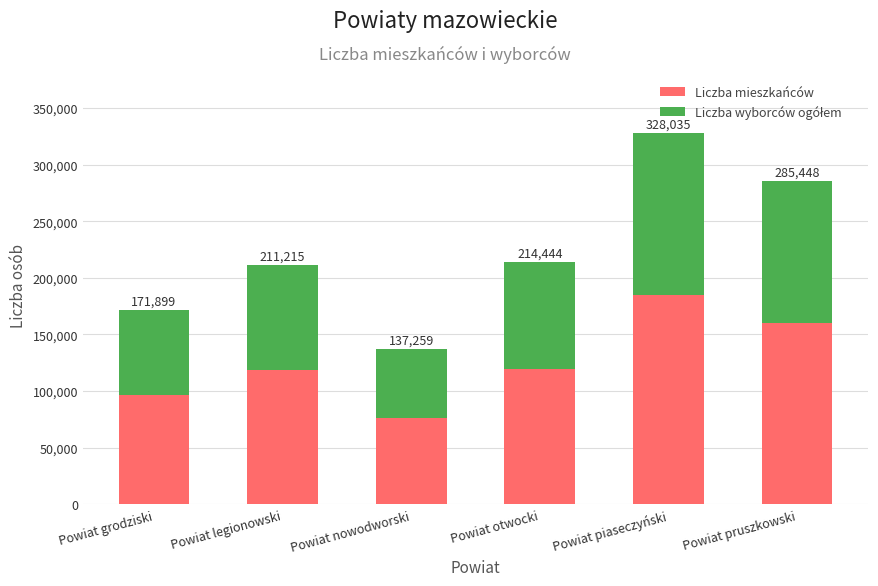

How many bars are there in total?

6